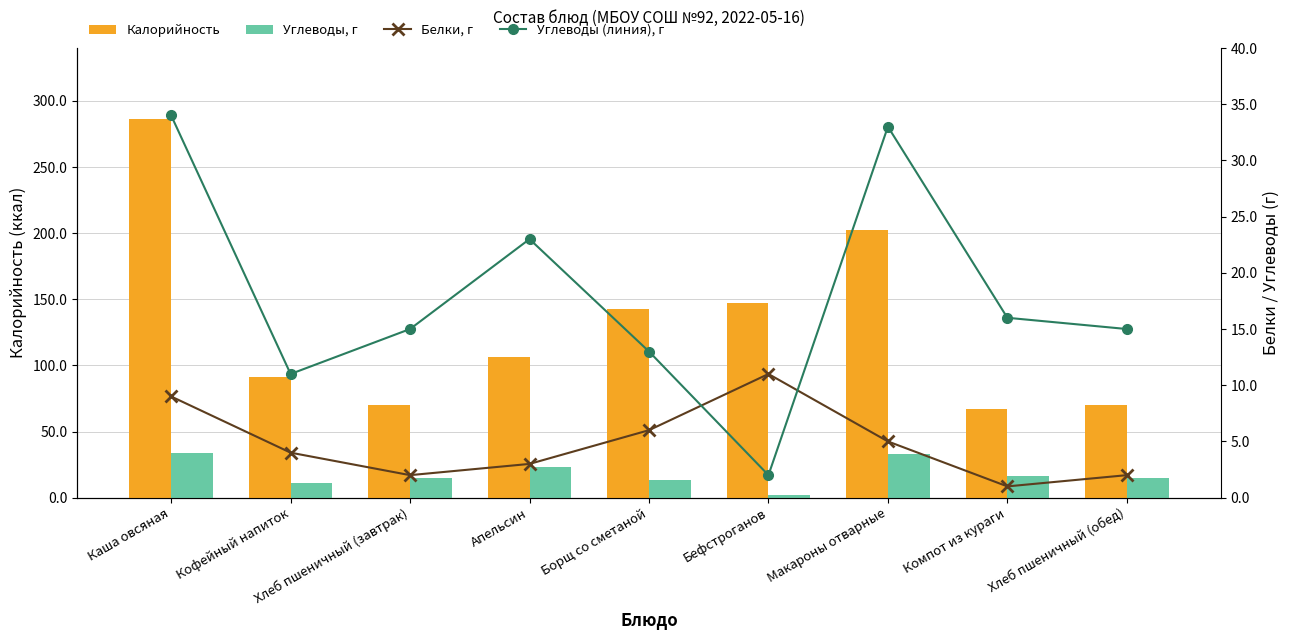

How many data points in Углеводы (линия), г are above 15?

4